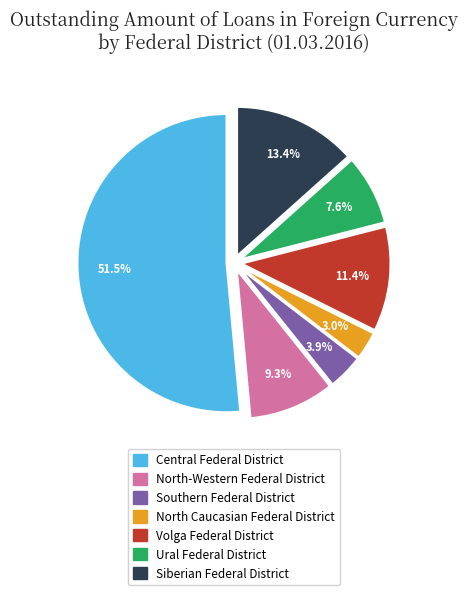

Combined, do Central Federal District and Siberian Federal District account for over 50%?

Yes